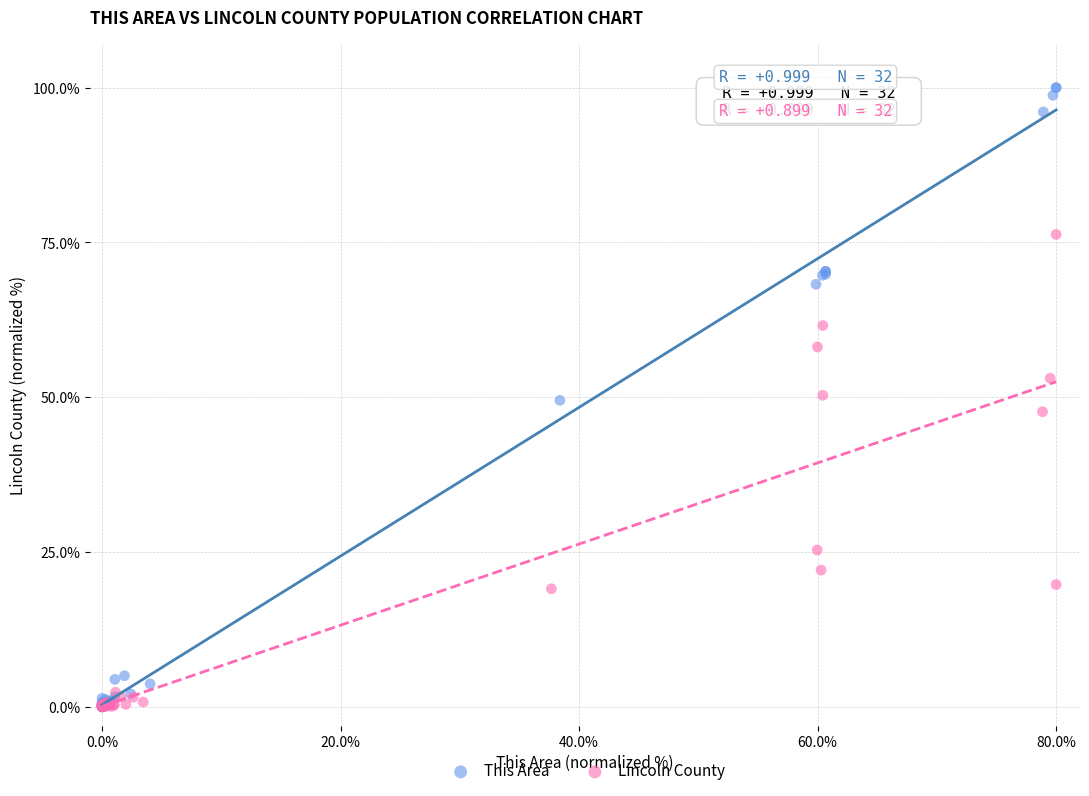

Which series reaches the maximum Y coordinate?

This Area